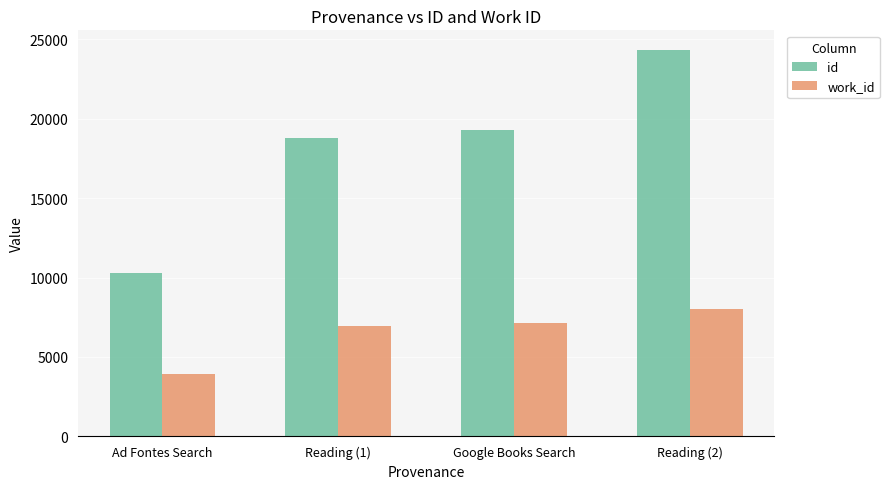

What is the sum of all work_id values?

26017